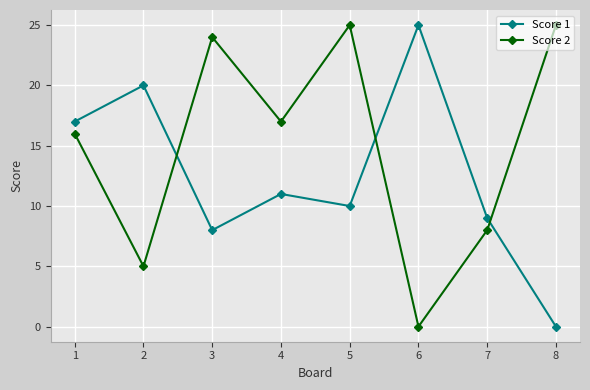

List the series in order of their overall mean, lowest first.

Score 1, Score 2